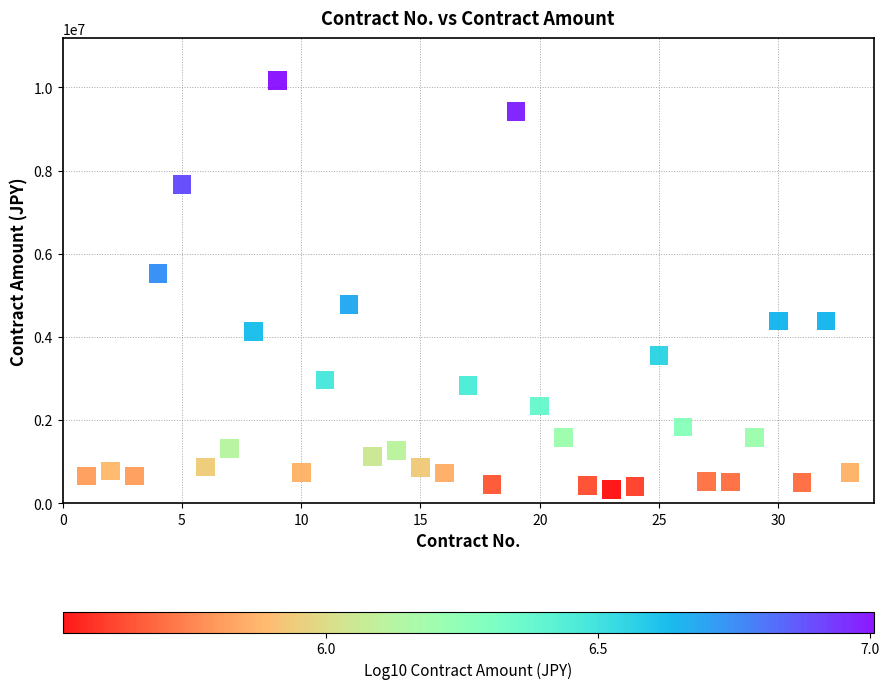

What is the range of X values (max minus min)?

32